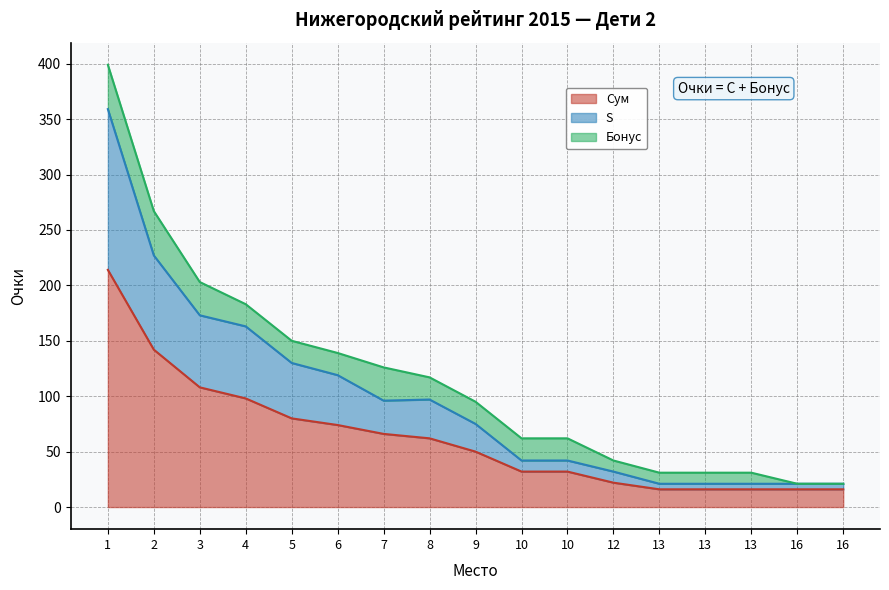

The Сум series shows 34 at 9. True or false?

False